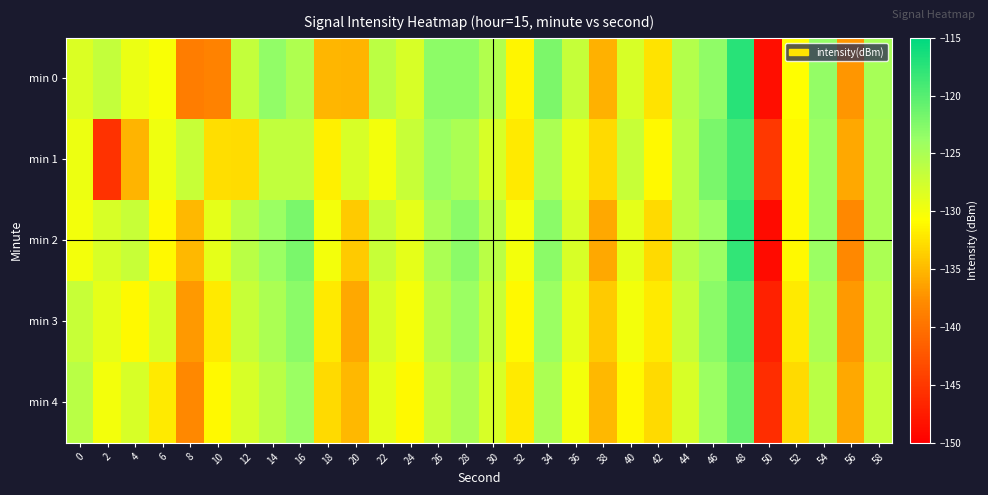

What is the minimum value shown in the chart?

-149.0